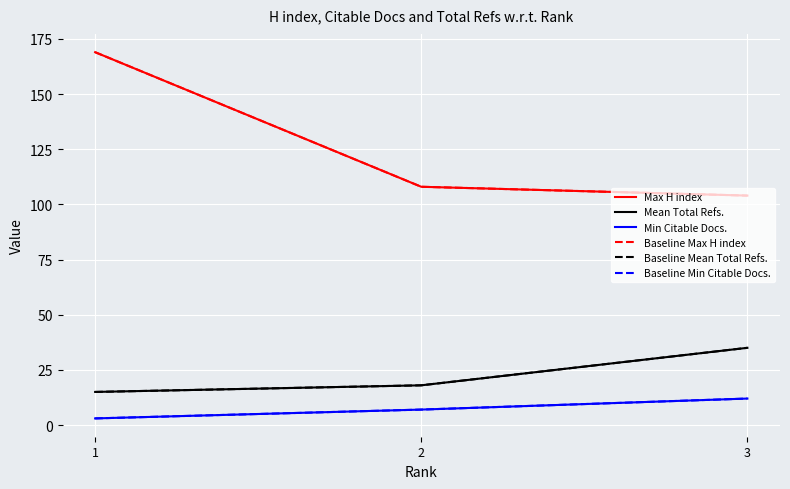

List the series in order of their peak value, highest first.

Max H index, Baseline Max H index, Mean Total Refs., Baseline Mean Total Refs., Min Citable Docs., Baseline Min Citable Docs.